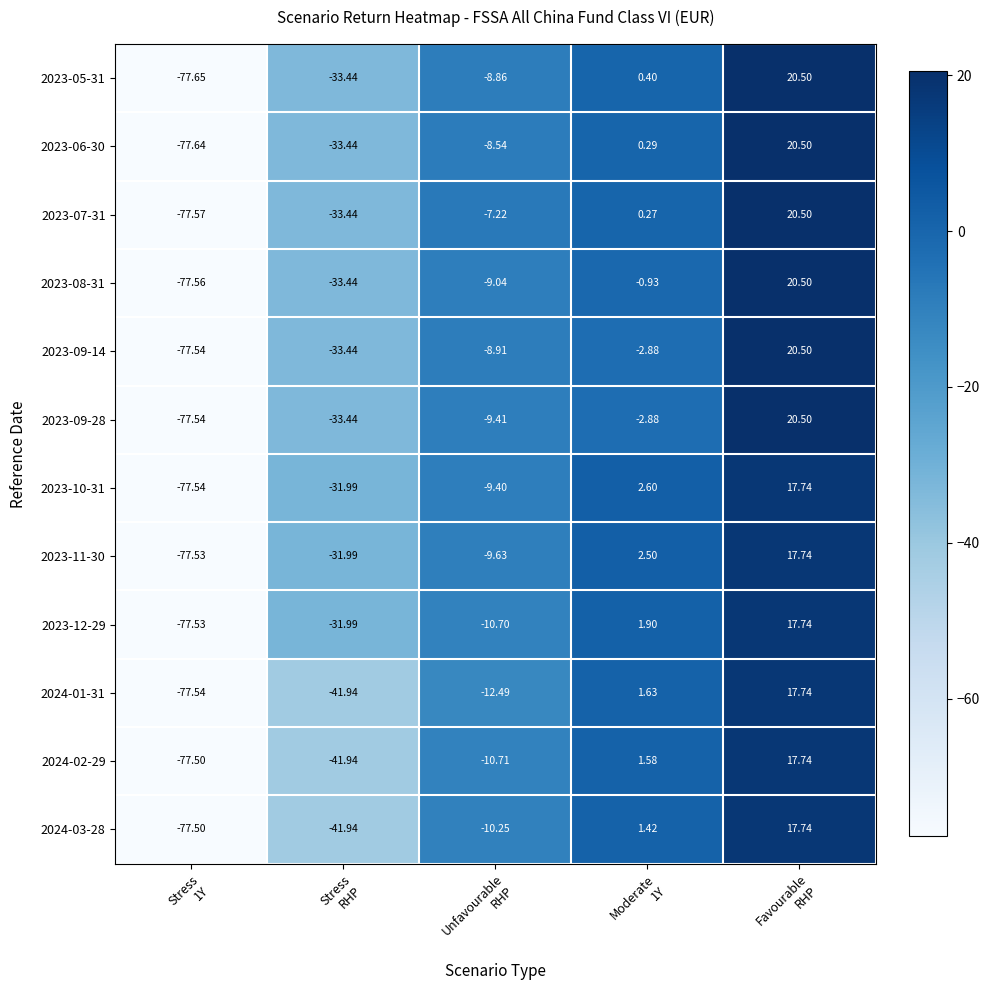

How many values in 2023-09-14 are above zero?

1